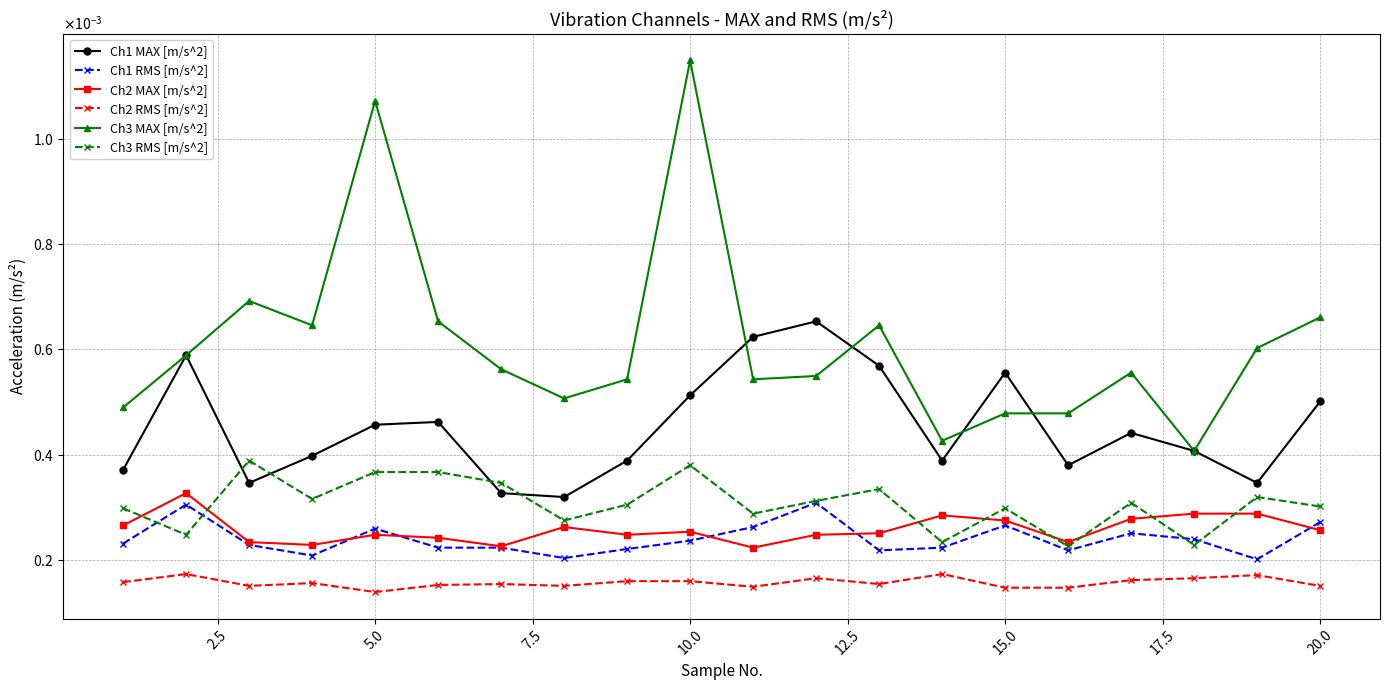

What are all the series names shown in the legend?

Ch1 MAX [m/s^2], Ch1 RMS [m/s^2], Ch2 MAX [m/s^2], Ch2 RMS [m/s^2], Ch3 MAX [m/s^2], Ch3 RMS [m/s^2]